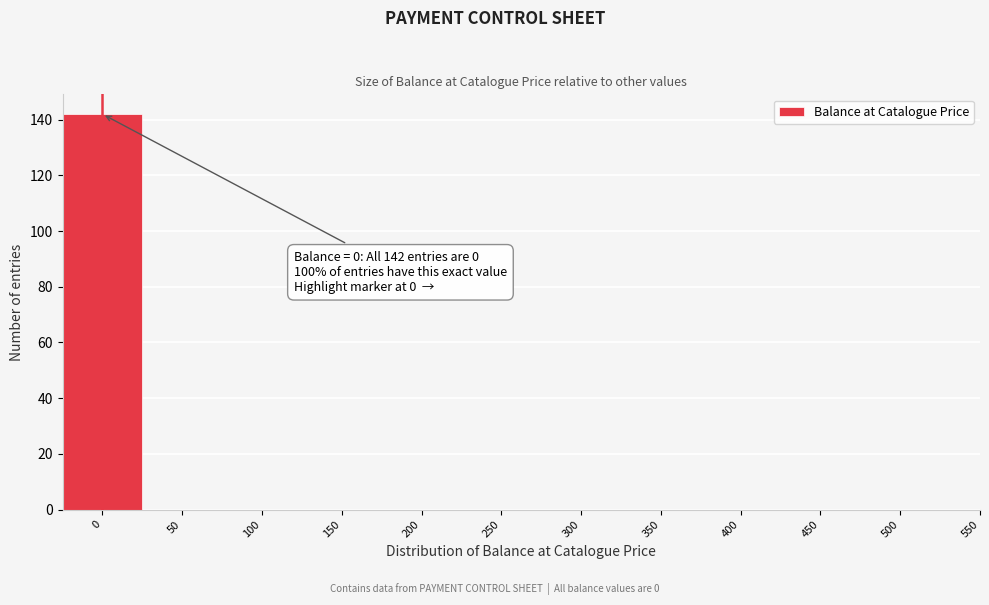

Which range on the x-axis has the tallest bar?

-25 to 25